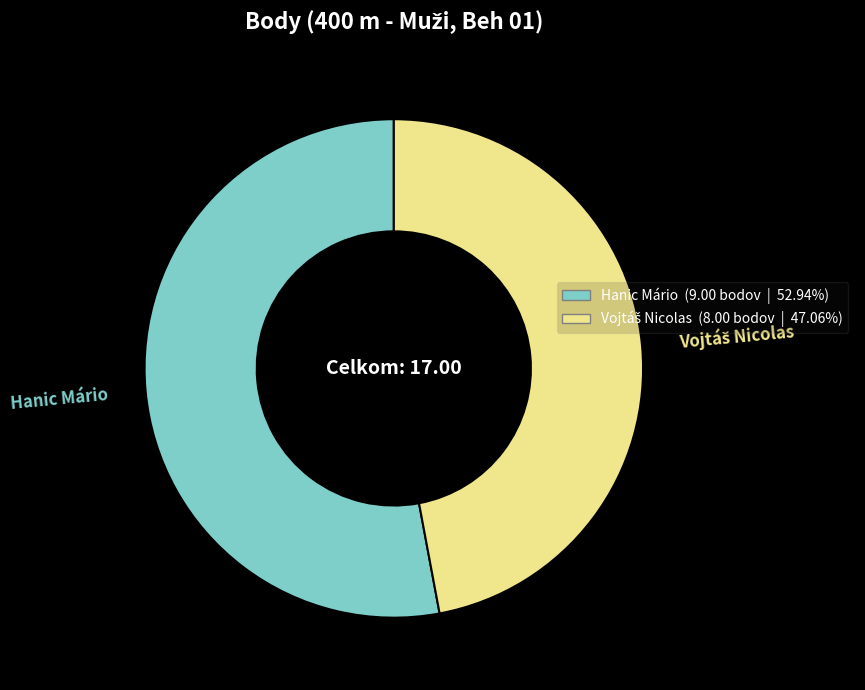

How many slices are in this pie chart?

2